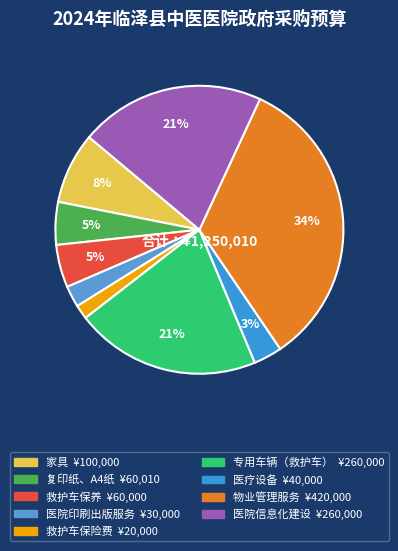

Which slice is the largest?

物业管理服务